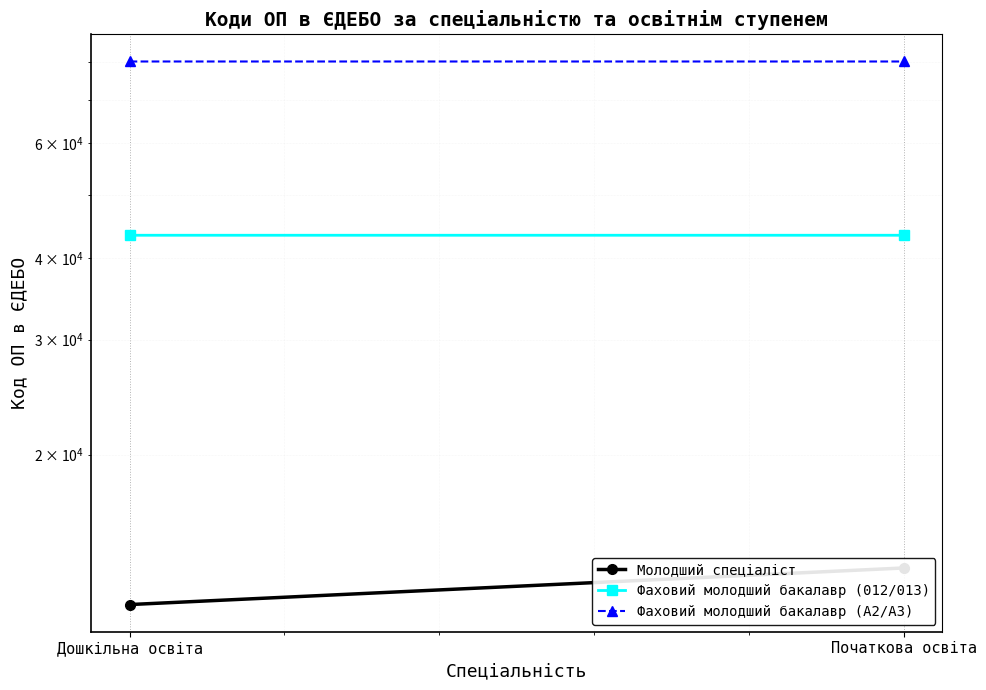

Reading left to right, transcribe all the data shown in this chart.

Молодший спеціаліст: Дошкільна освіта=11776	Початкова освіта=13400
Фаховий молодший бакалавр (012/013): Дошкільна освіта=43372	Початкова освіта=43373
Фаховий молодший бакалавр (A2/A3): Дошкільна освіта=80100	Початкова освіта=80099